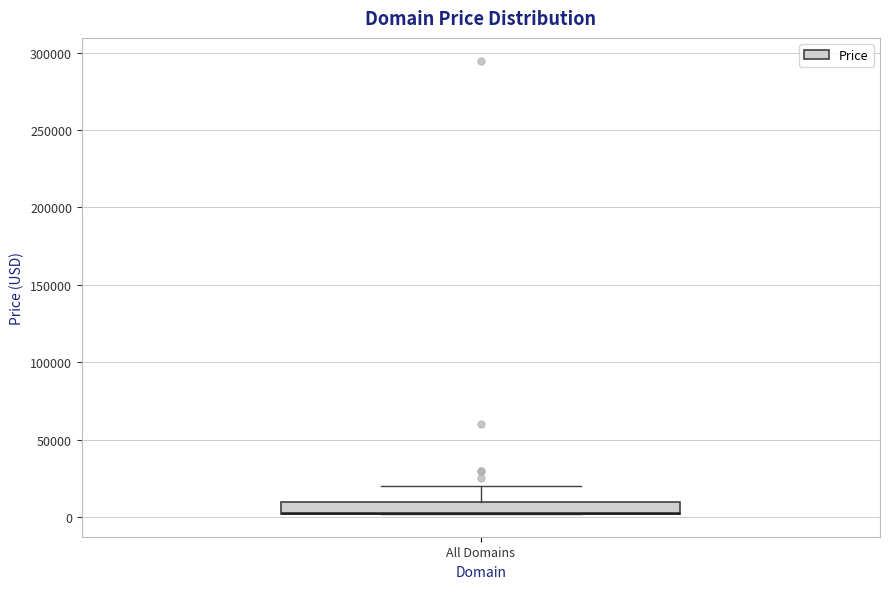

Read this box plot against the y-axis: the position of the median line, the range covered by the box, and the ends of both whiskers. The values are not printed on the chart, so give them approximately, as read against the axis.

median 5000 (drawn on the box's lower edge), box 0 to 10000, whiskers 0 to 20000